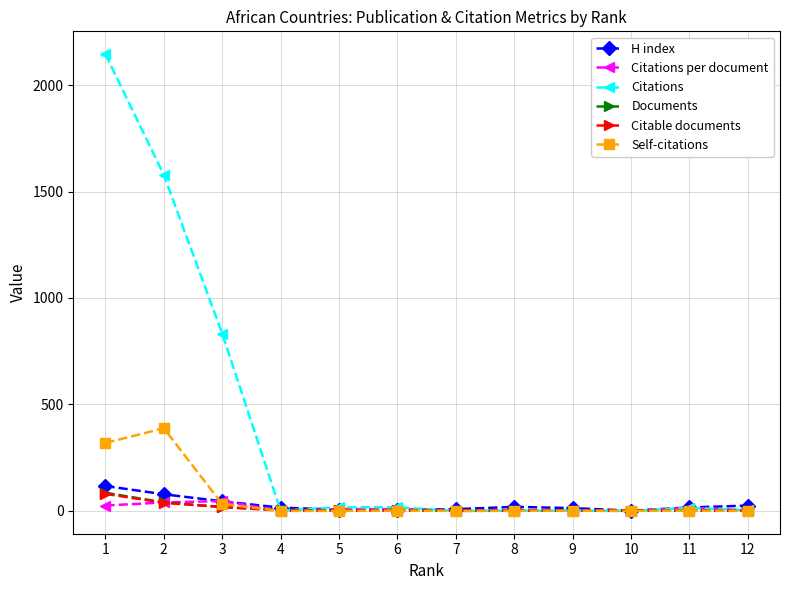

At which label does Documents first exceed 2?

1